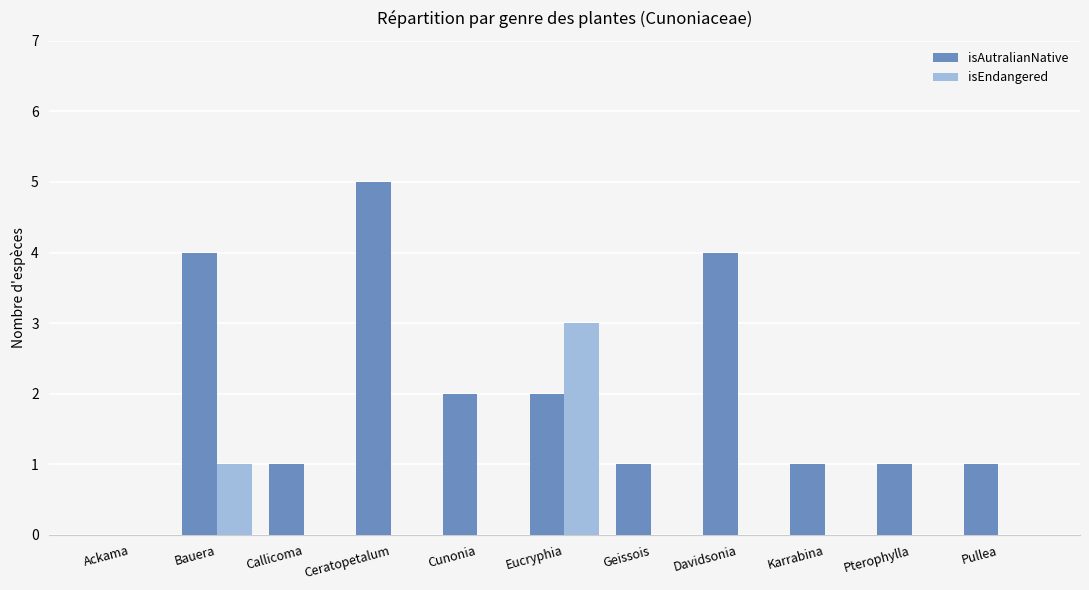

How many groups of bars are there?

11